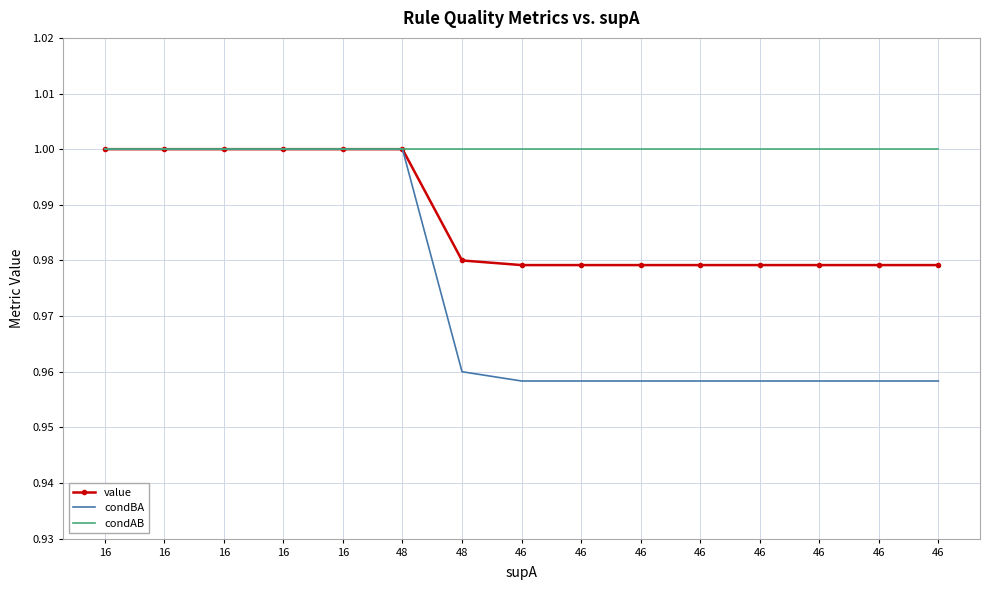

Reading left to right, extract all data points from this chart.

value: 1.0	1.0	1.0	1.0	1.0	1.0	1.0	1.0	1.0	1.0	1.0	1.0	1.0	1.0	1.0
condBA: 1.0	1.0	1.0	1.0	1.0	1.0	1.0	1.0	1.0	1.0	1.0	1.0	1.0	1.0	1.0
condAB: 1.0	1.0	1.0	1.0	1.0	1.0	1.0	1.0	1.0	1.0	1.0	1.0	1.0	1.0	1.0